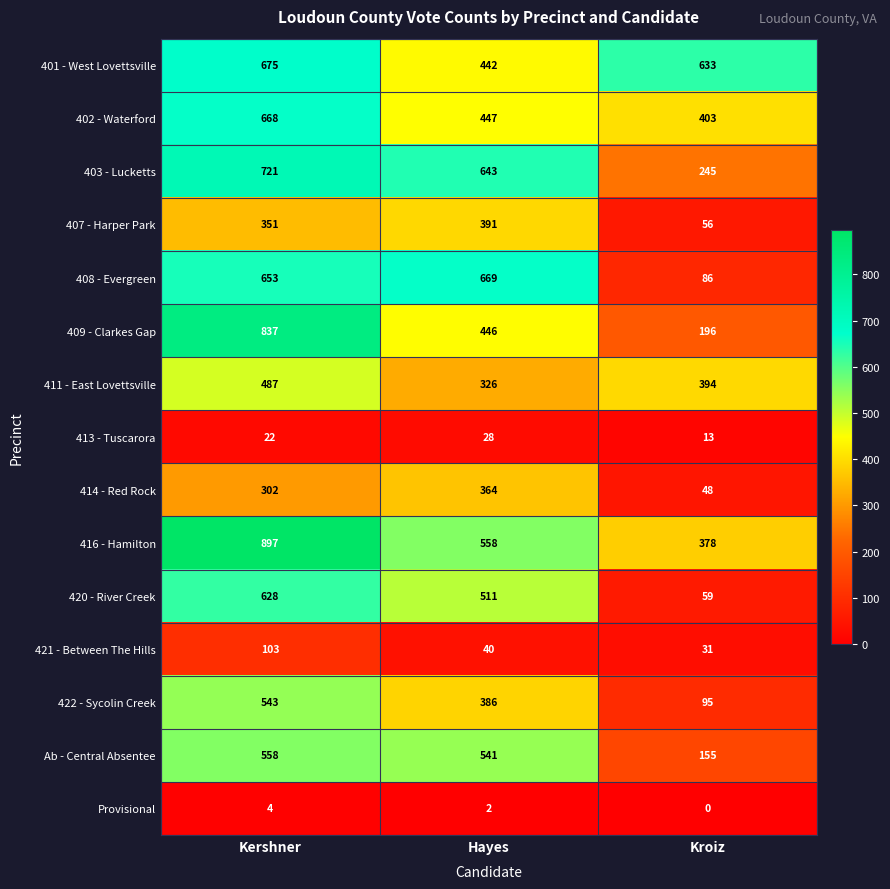

List the series in order of their peak value, lowest first.

Provisional, 413 - Tuscarora, 421 - Between The Hills, 414 - Red Rock, 407 - Harper Park, 411 - East Lovettsville, 422 - Sycolin Creek, Ab - Central Absentee, 420 - River Creek, 402 - Waterford, 408 - Evergreen, 401 - West Lovettsville, 403 - Lucketts, 409 - Clarkes Gap, 416 - Hamilton